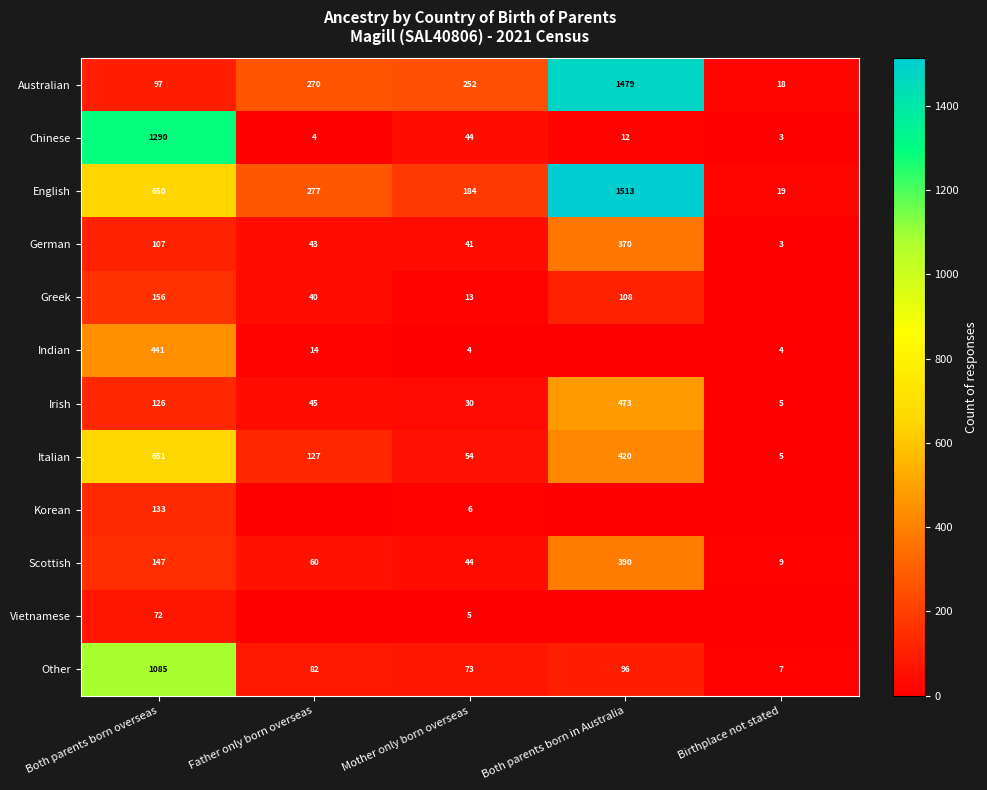

What is the maximum value shown in the chart?

1513